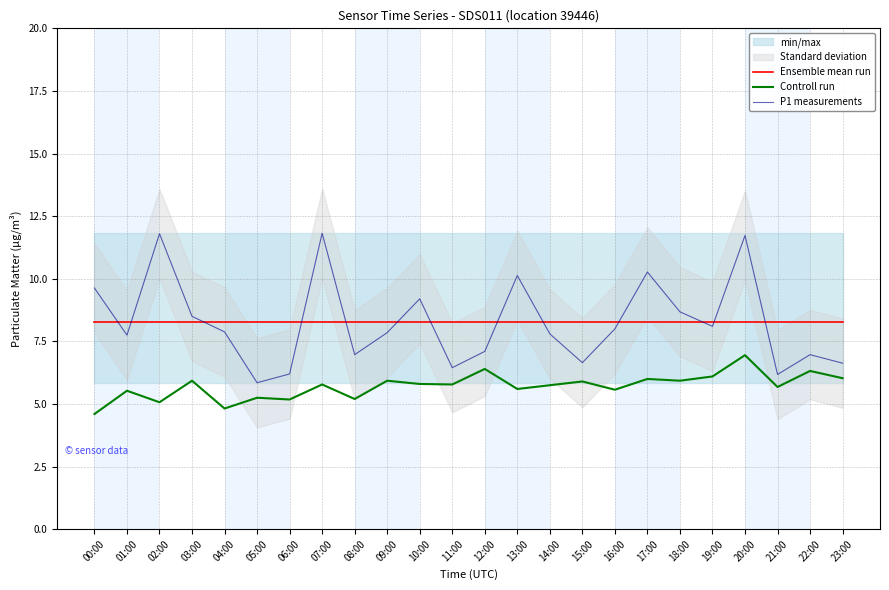

Reading left to right, list all the values displayed in this chart.

Ensemble mean run: 00:00=8.3	01:00=8.3	02:00=8.3	03:00=8.3	04:00=8.3	05:00=8.3	06:00=8.3	07:00=8.3	08:00=8.3	09:00=8.3	10:00=8.3	11:00=8.3	12:00=8.3	13:00=8.3	14:00=8.3	15:00=8.3	16:00=8.3	17:00=8.3	18:00=8.3	19:00=8.3	20:00=8.3	21:00=8.3	22:00=8.3	23:00=8.3
Controll run: 00:00=4.6	01:00=5.5	02:00=5.1	03:00=5.9	04:00=4.8	05:00=5.2	06:00=5.2	07:00=5.8	08:00=5.2	09:00=5.9	10:00=5.8	11:00=5.8	12:00=6.4	13:00=5.6	14:00=5.8	15:00=5.9	16:00=5.6	17:00=6.0	18:00=5.9	19:00=6.1	20:00=7.0	21:00=5.7	22:00=6.3	23:00=6.0
P1 measurements: 00:00=9.6	01:00=7.8	02:00=11.8	03:00=8.5	04:00=7.9	05:00=5.8	06:00=6.2	07:00=11.8	08:00=7.0	09:00=7.8	10:00=9.2	11:00=6.5	12:00=7.1	13:00=10.1	14:00=7.8	15:00=6.7	16:00=8.0	17:00=10.3	18:00=8.7	19:00=8.1	20:00=11.7	21:00=6.2	22:00=7.0	23:00=6.6